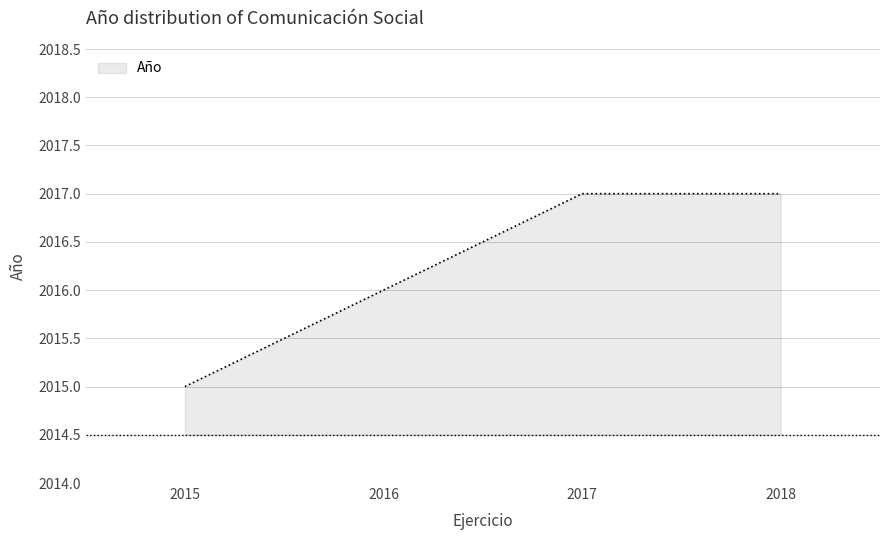

What is the sum of all values?

14116